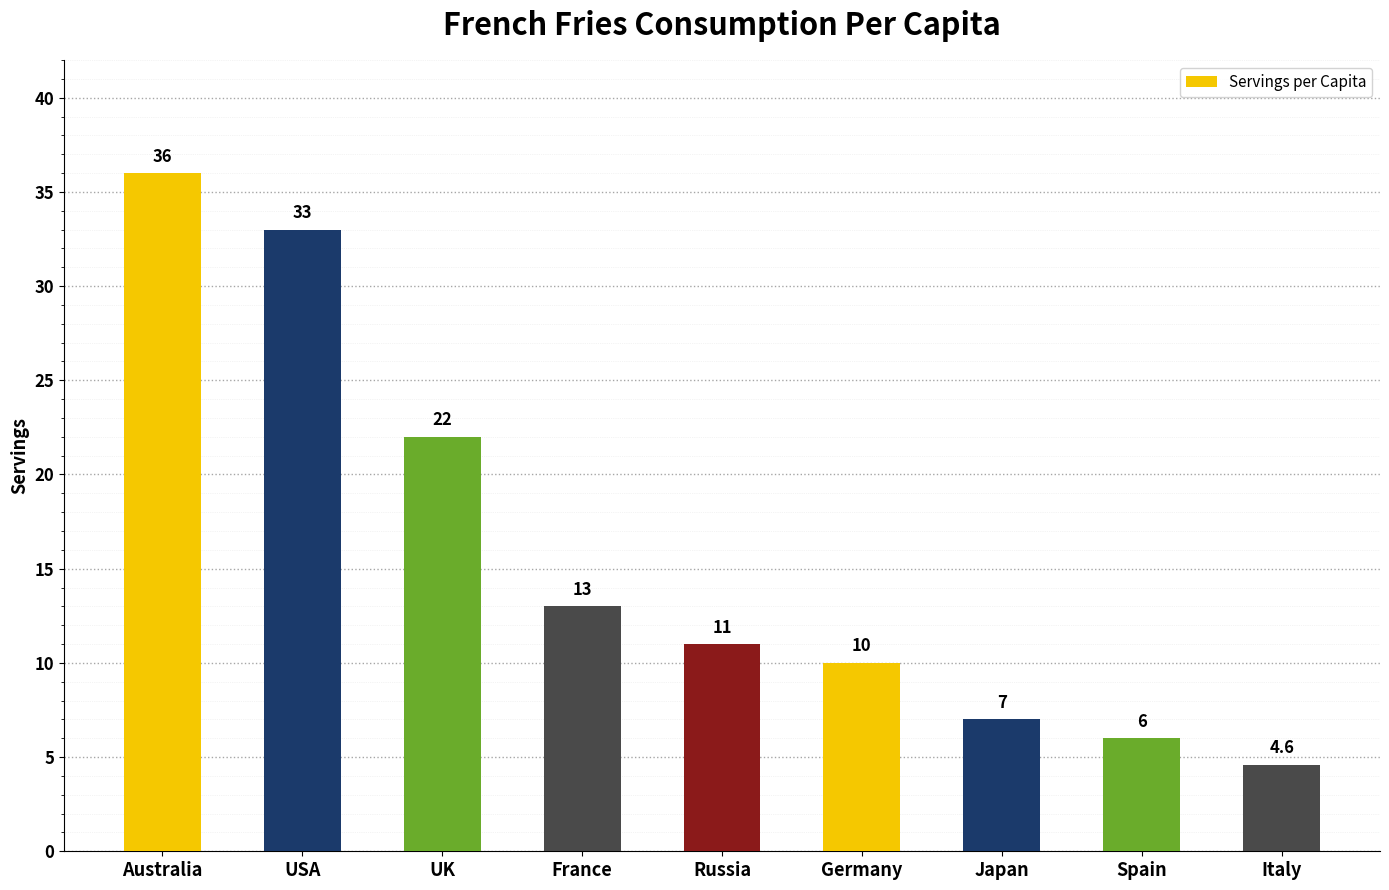

Rank the categories by value from highest to lowest.

Australia, USA, UK, France, Russia, Germany, Japan, Spain, Italy